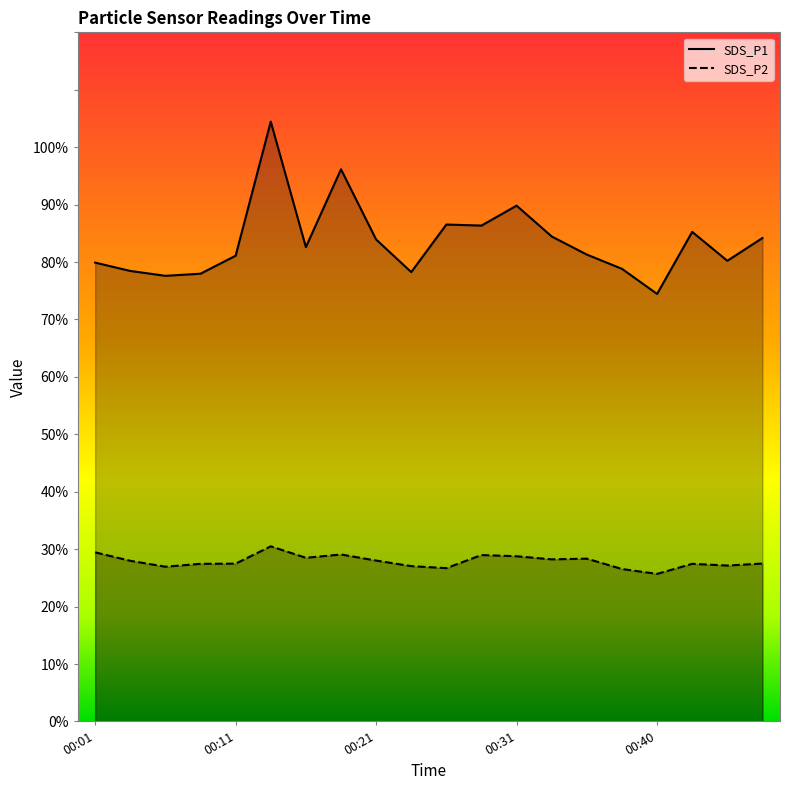

Is the value of SDS_P1 at 00:33 greater than the value of SDS_P2 at 00:09?

Yes